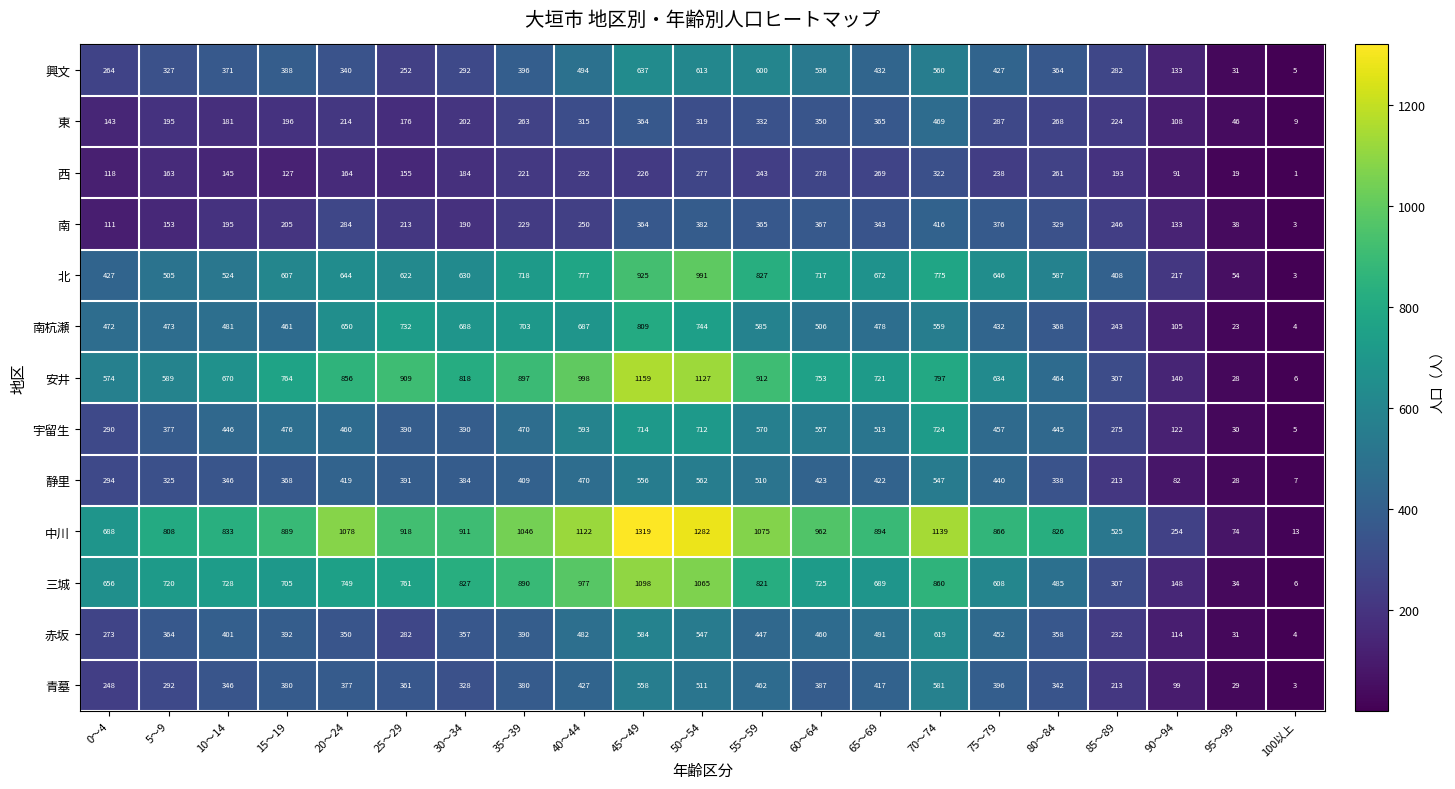

What is the smallest value displayed?

1